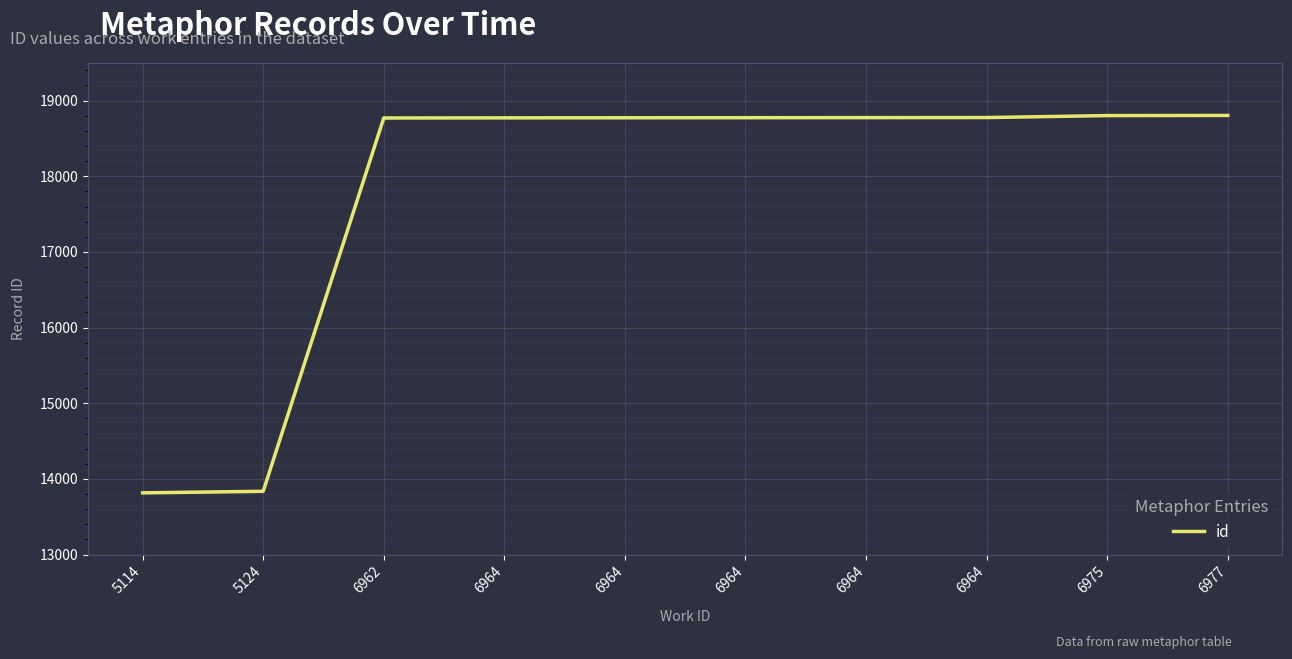

Does the chart display data point markers on the line(s)?

No